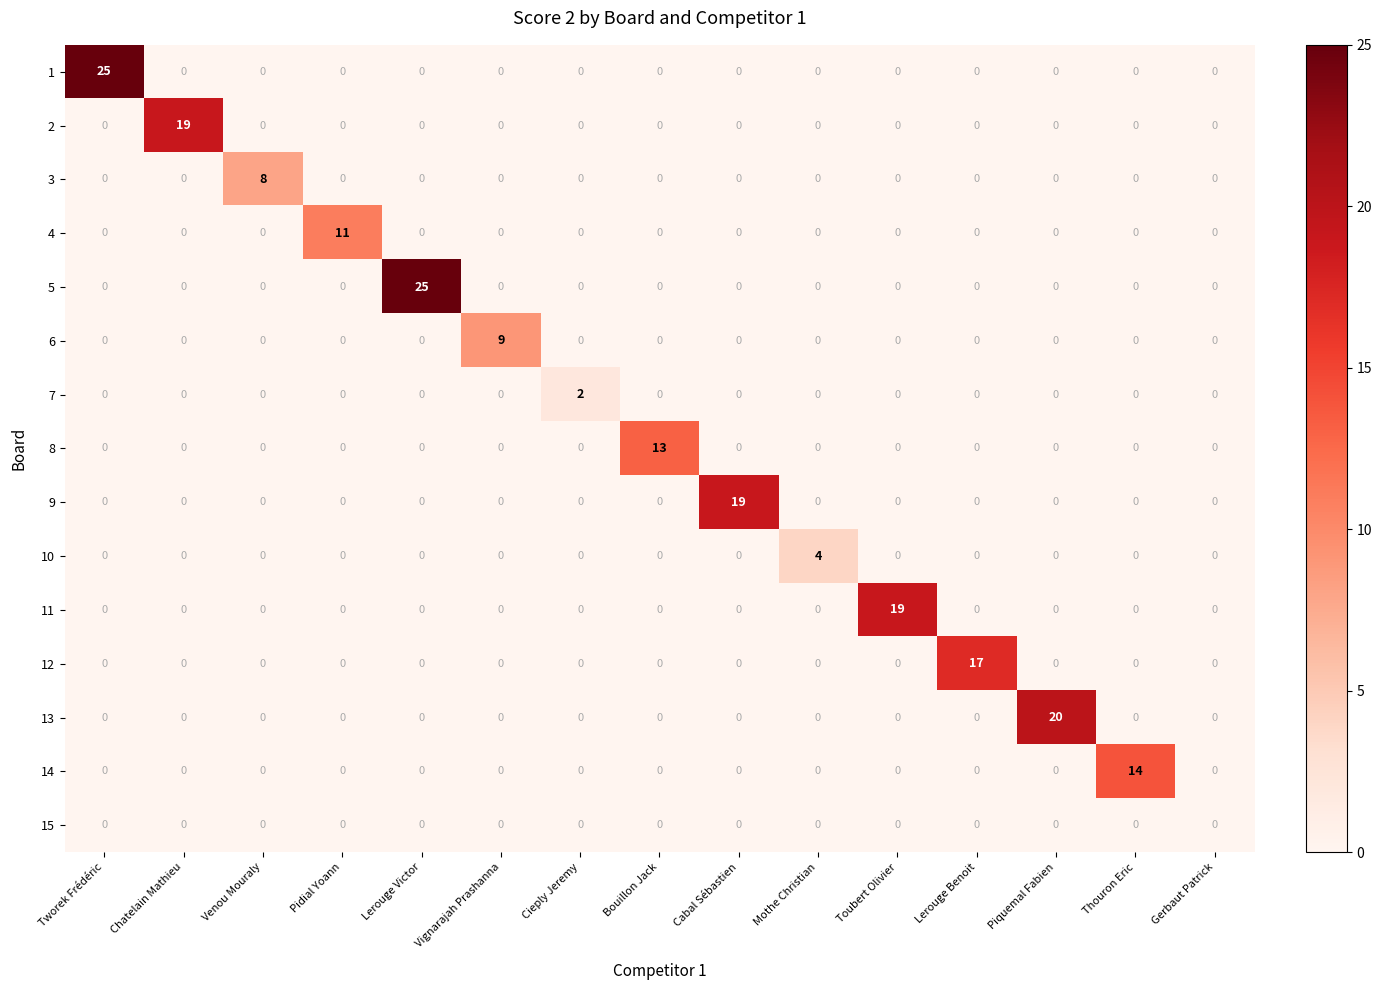

What is the difference between the highest and lowest values at Piquemal Fabien?

20